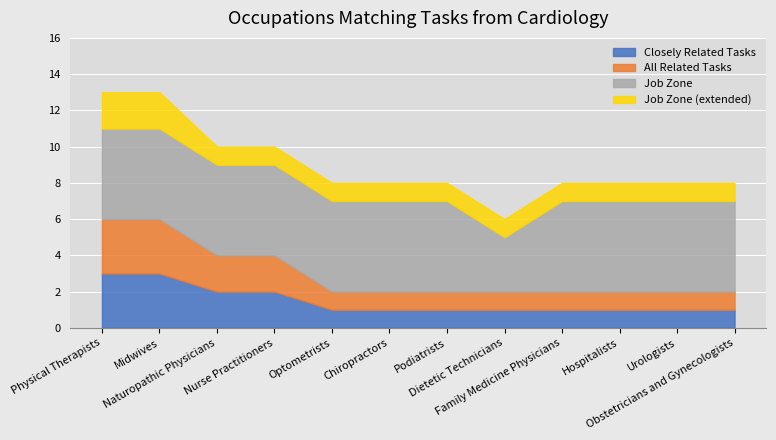

True or false: All Related Tasks has more than 2 points higher than both neighbors.

False